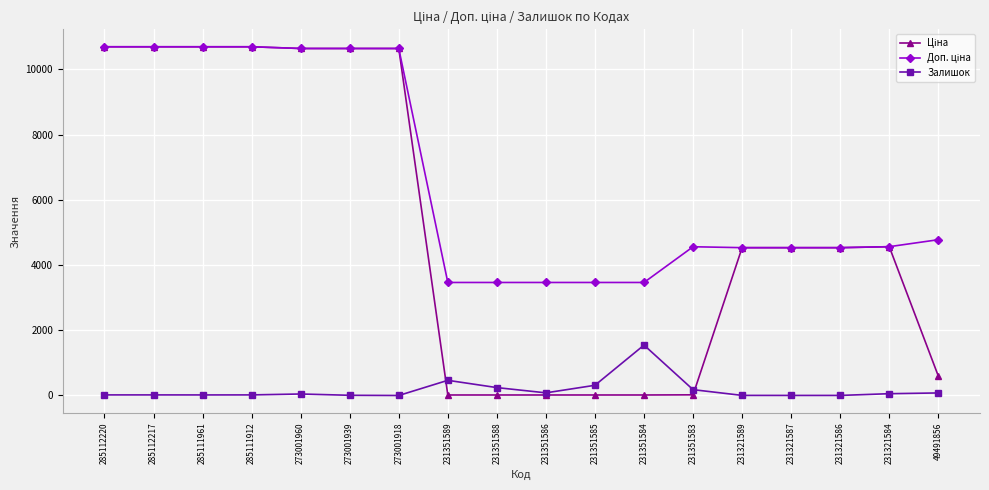

What is the greatest value displayed?

10690.9